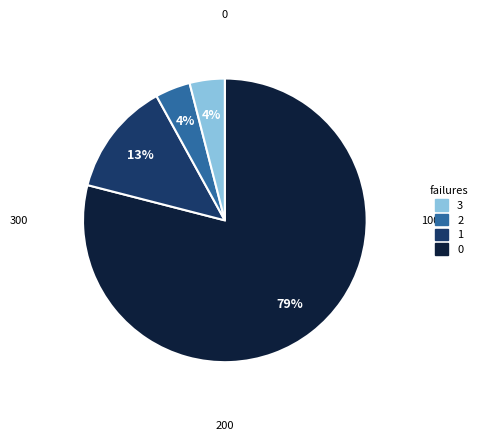

To the nearest percent, what is the difference between the largest and smallest slice percentages?

75%